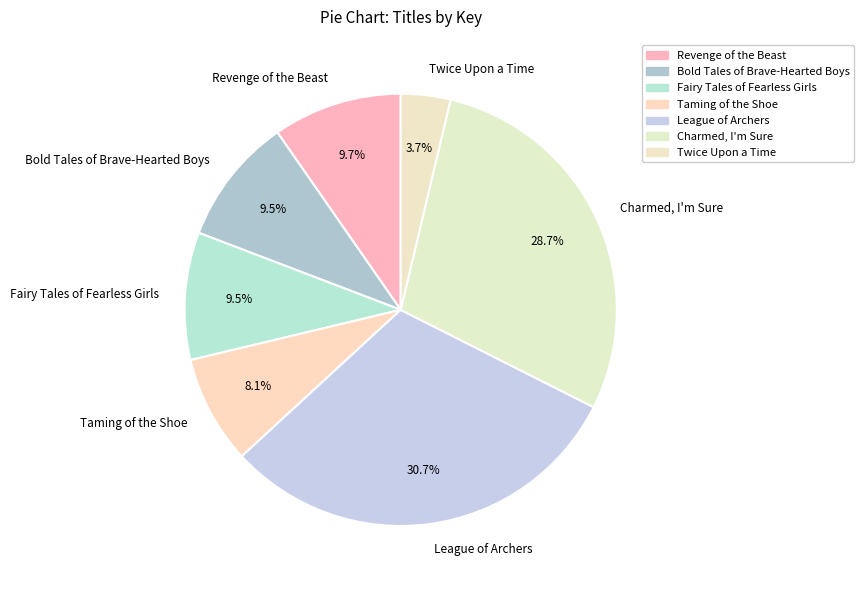

To the nearest percent, what is the combined percentage of Charmed, I'm Sure and Fairy Tales of Fearless Girls?

38%